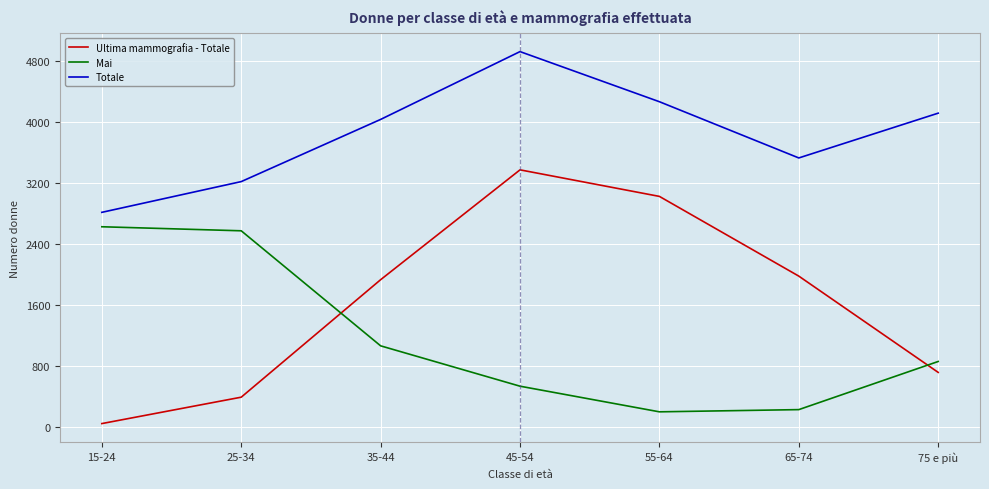

What is the sum of the Ultima mammografia - Totale values at 35-44 and 25-34?

2332